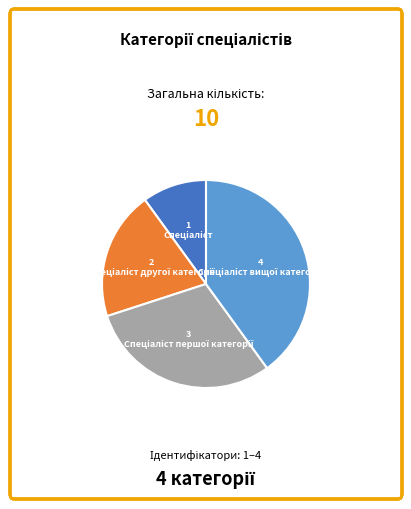

Does any single category account for the majority?

No